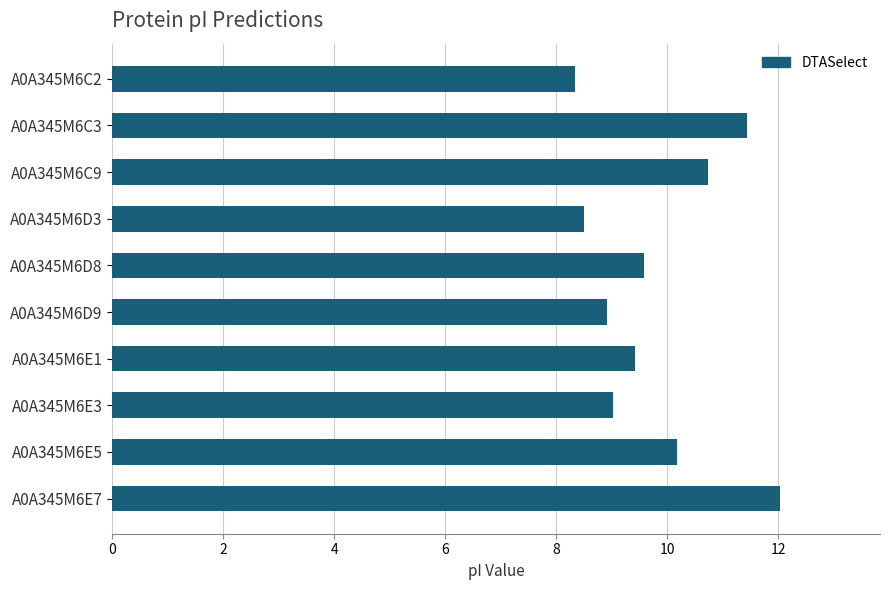

Count the number of data series in this chart.

1